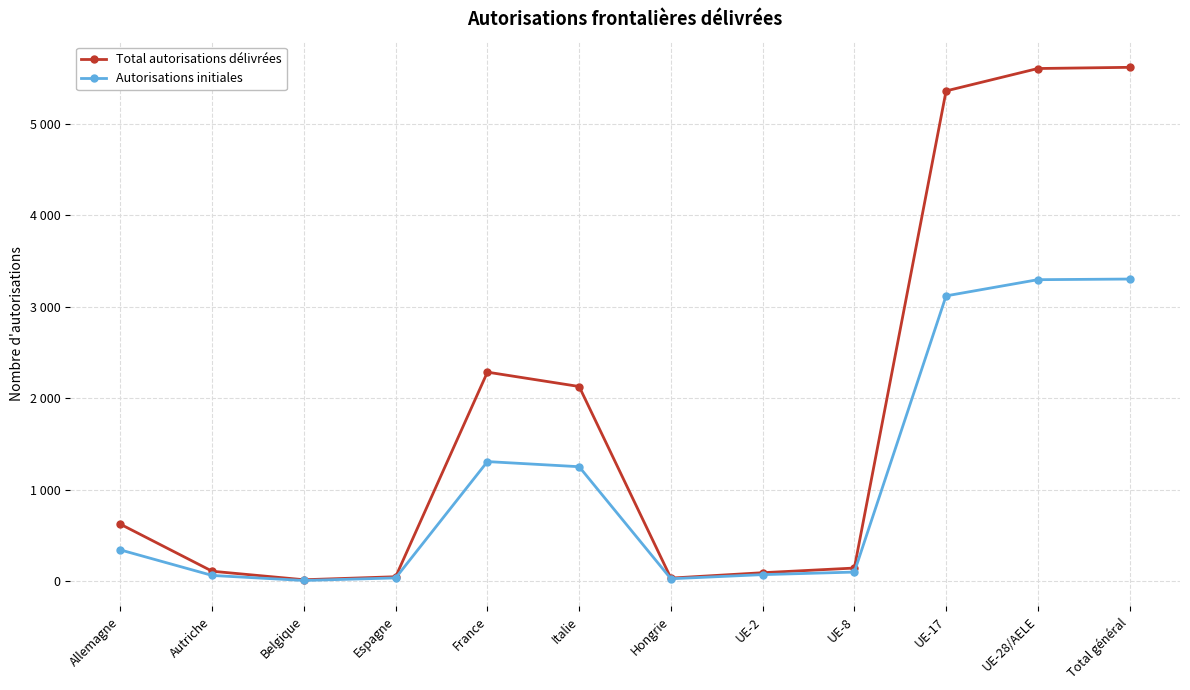

Is it true that Autorisations initiales equals 4835 at UE-17?

False